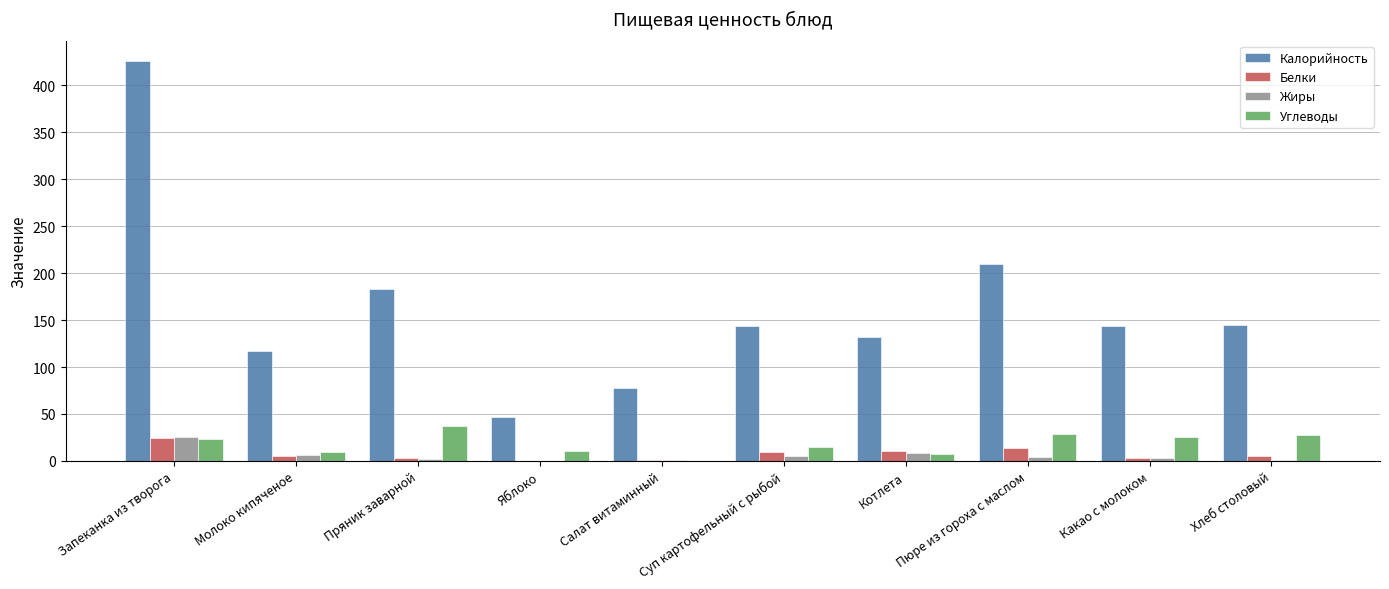

Where is Калорийность nearest to the value 236?

Пюре из гороха с маслом